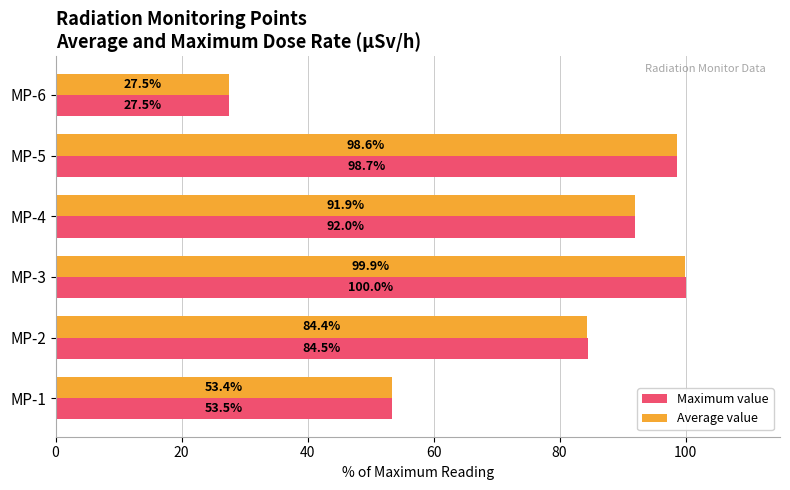

How many data points in Maximum value are above 92?

3